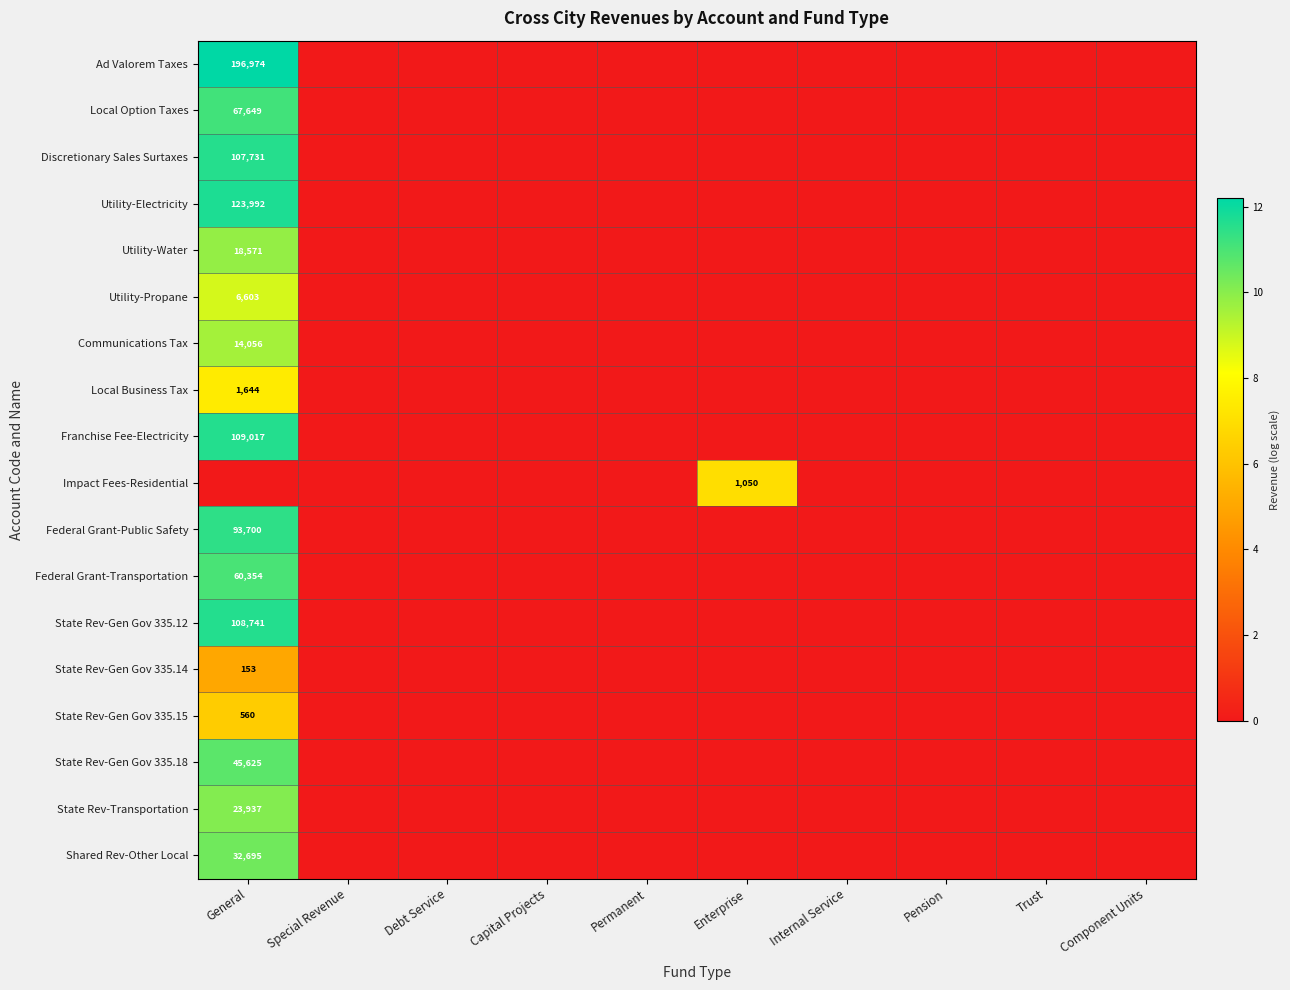

At which label is Utility-Propane closest to 4?

Special Revenue